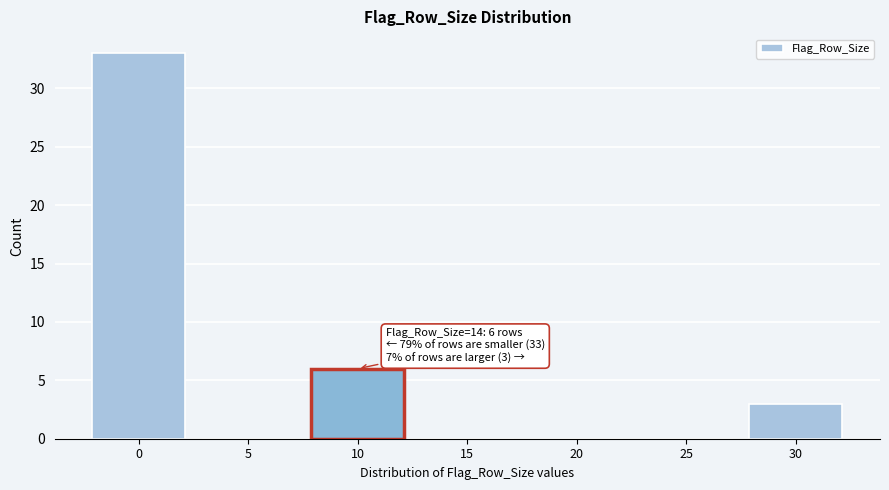

Reading left to right, list all the values displayed in this chart.

0=33	5=0	10=6	15=0	20=0	25=0	30=3